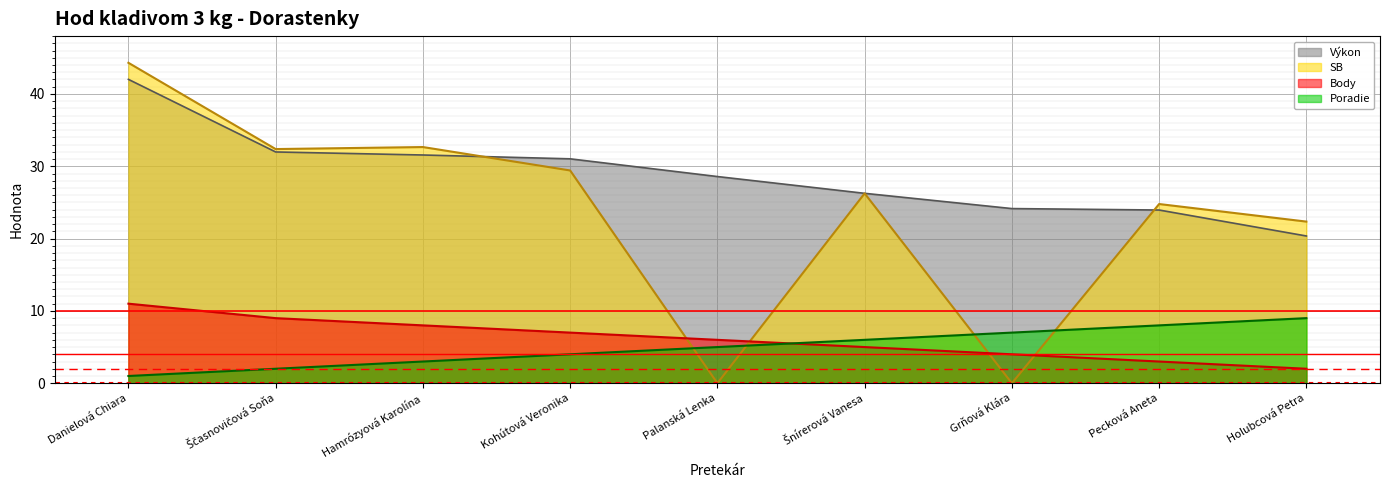

True or false: Poradie has more than 0 interior local peaks.

False